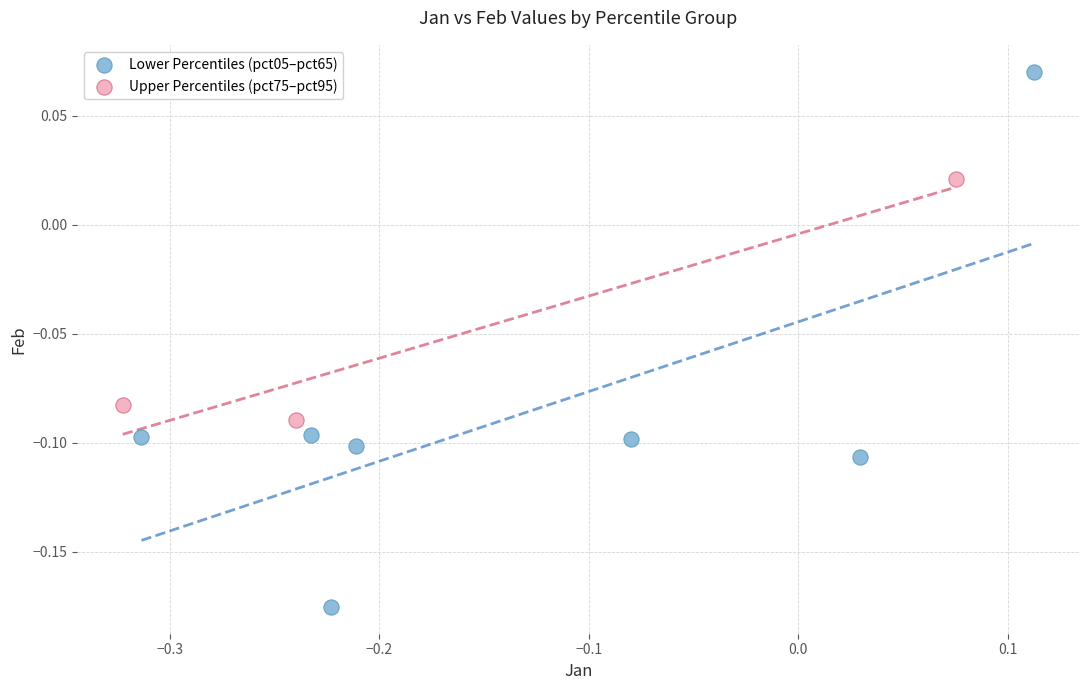

Which series has the widest spread of Y values?

Lower Percentiles (pct05–pct65)